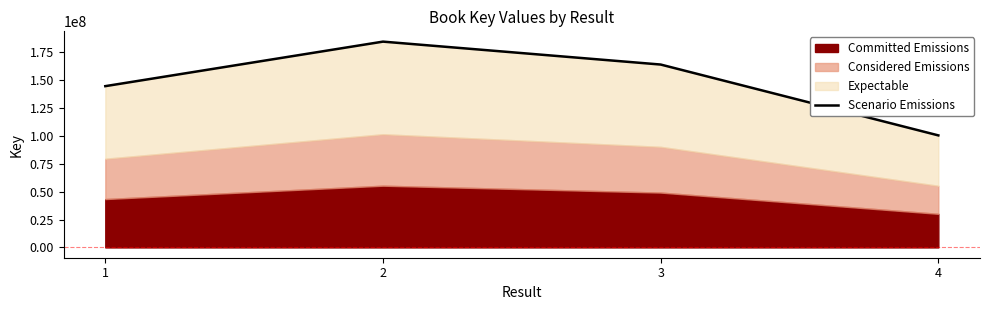

At which label does the data first exceed 163893230?

2